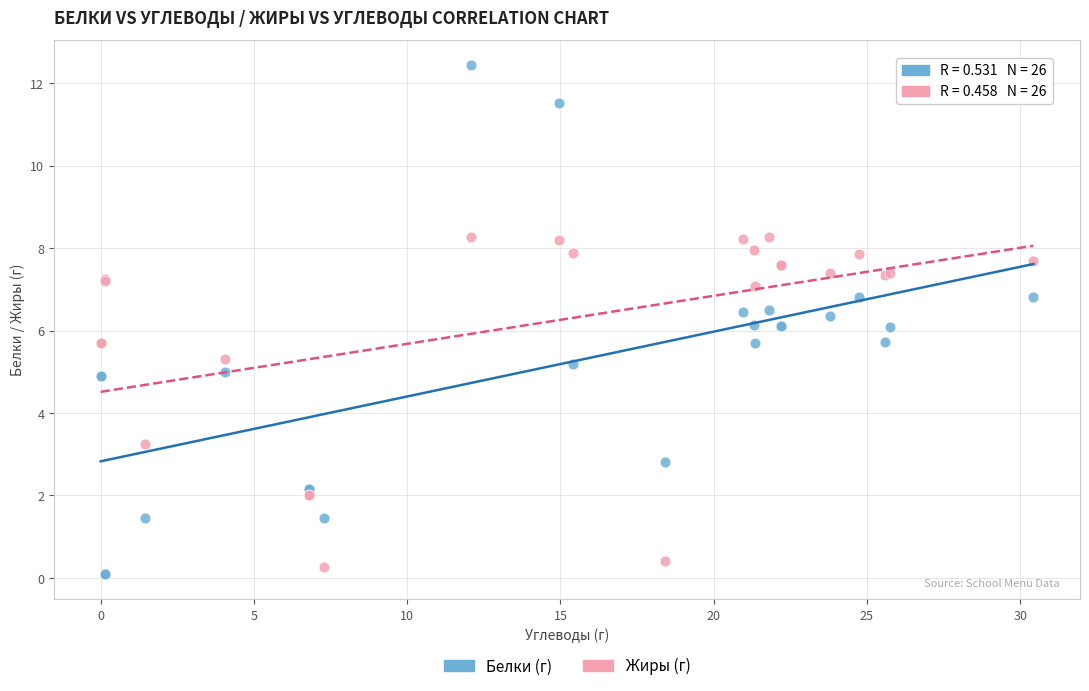

Which series has the widest spread of Y values?

Белки (г)